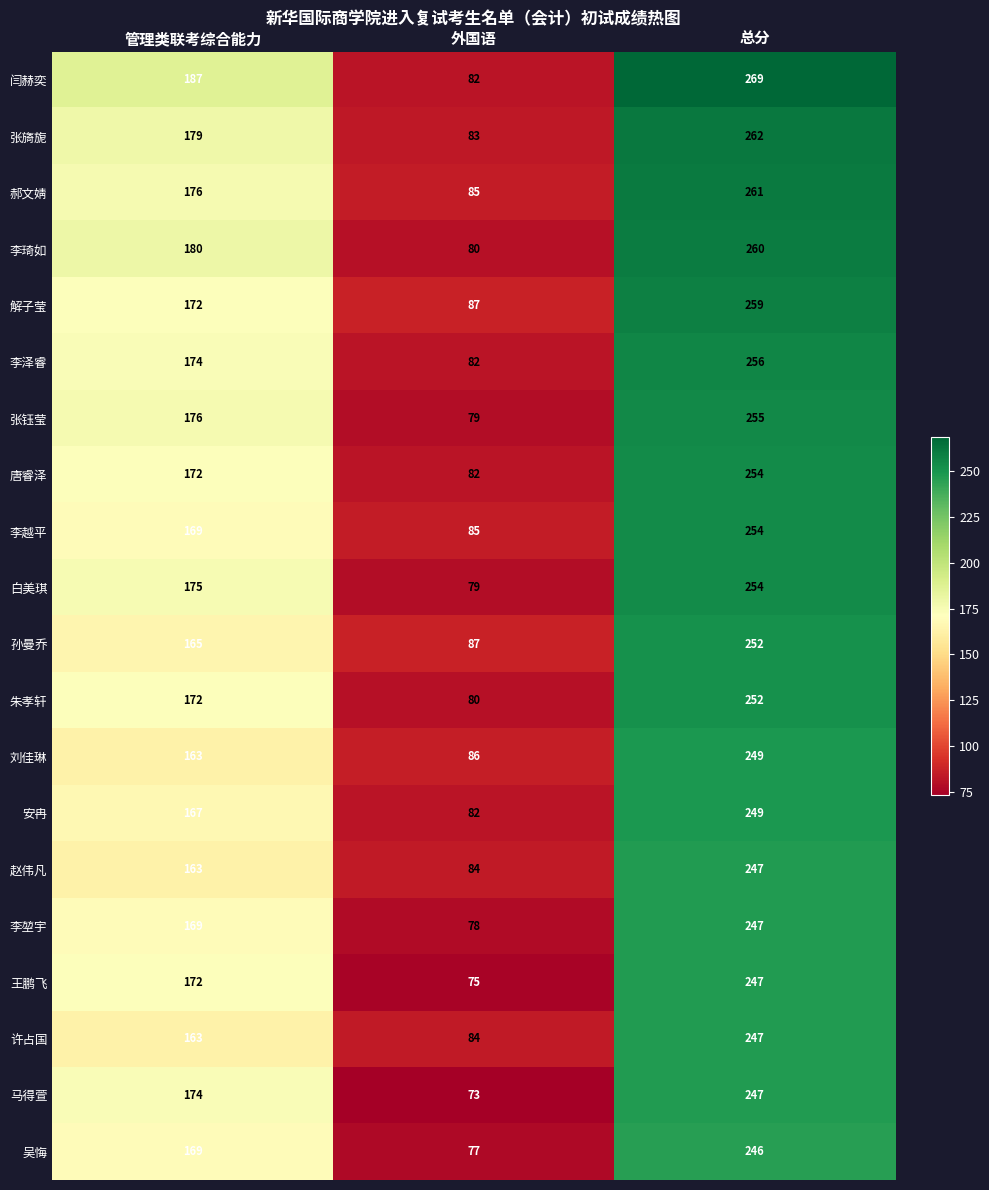

Is it true that 李堃宇 equals 51 at 总分?

False